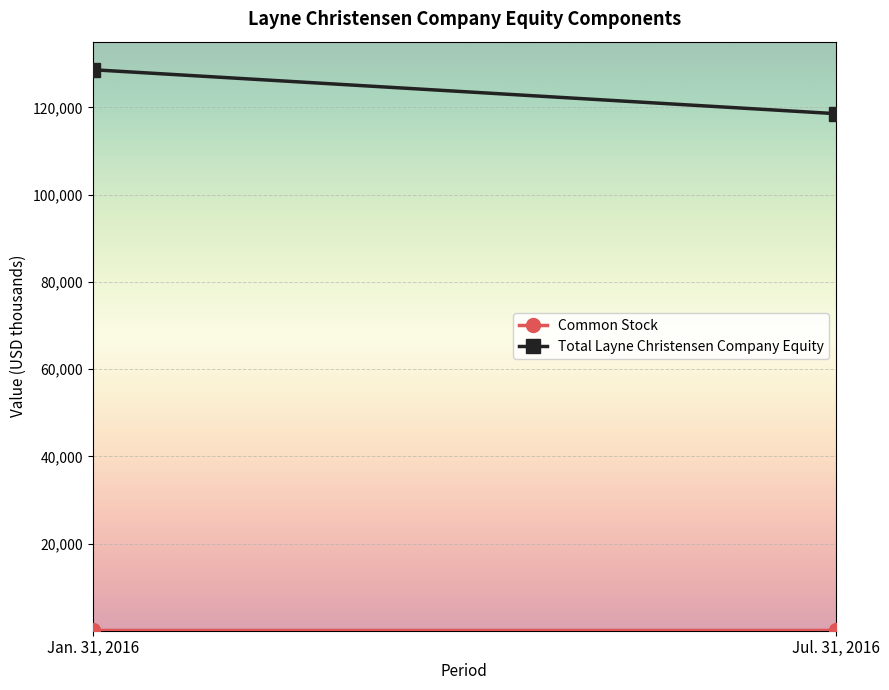

How many series are shown in this chart?

2